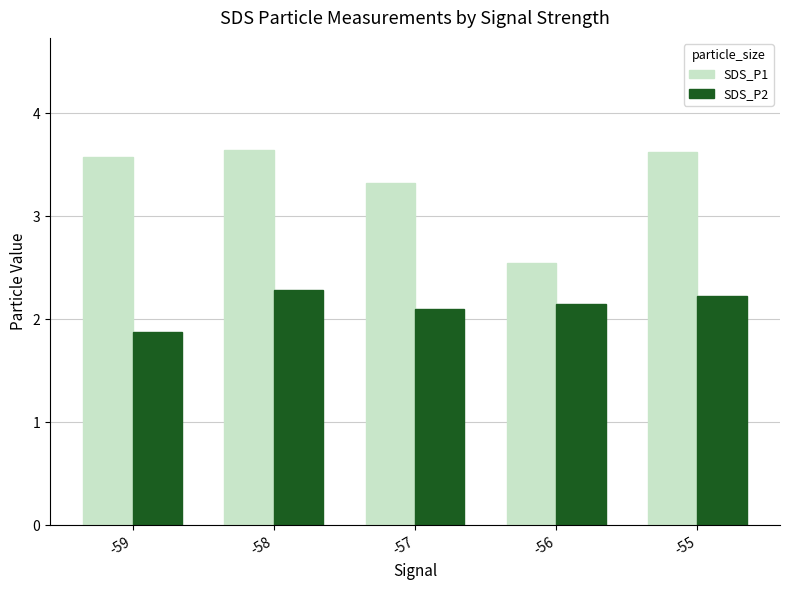

The value of SDS_P1 at -55 is 3.6. True or false?

True